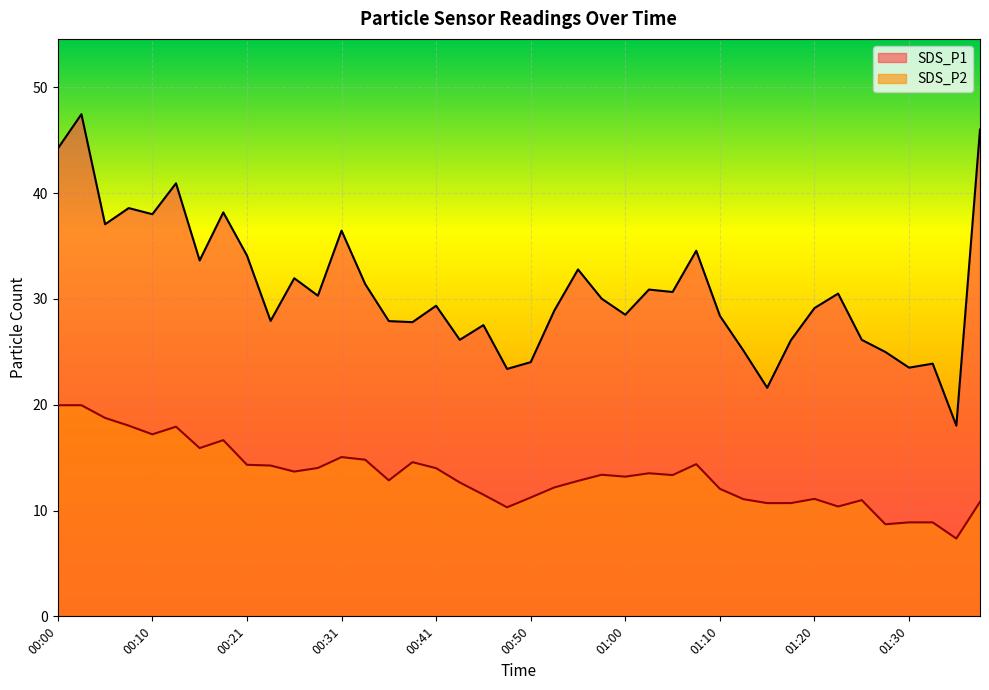

True or false: SDS_P1 has more than 1 points higher than both neighbors.

True